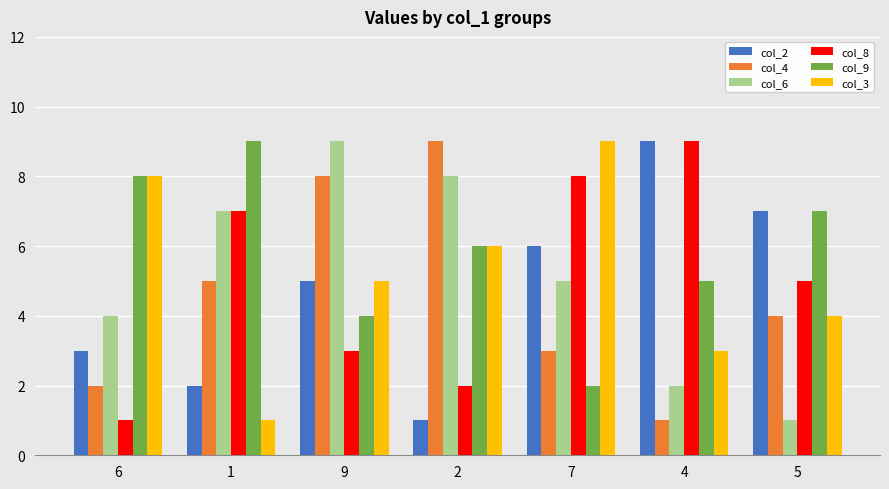

Reading right to left, what are all the values shown in this chart?

col_2: 5=7	4=9	7=6	2=1	9=5	1=2	6=3
col_4: 5=4	4=1	7=3	2=9	9=8	1=5	6=2
col_6: 5=1	4=2	7=5	2=8	9=9	1=7	6=4
col_8: 5=5	4=9	7=8	2=2	9=3	1=7	6=1
col_9: 5=7	4=5	7=2	2=6	9=4	1=9	6=8
col_3: 5=4	4=3	7=9	2=6	9=5	1=1	6=8